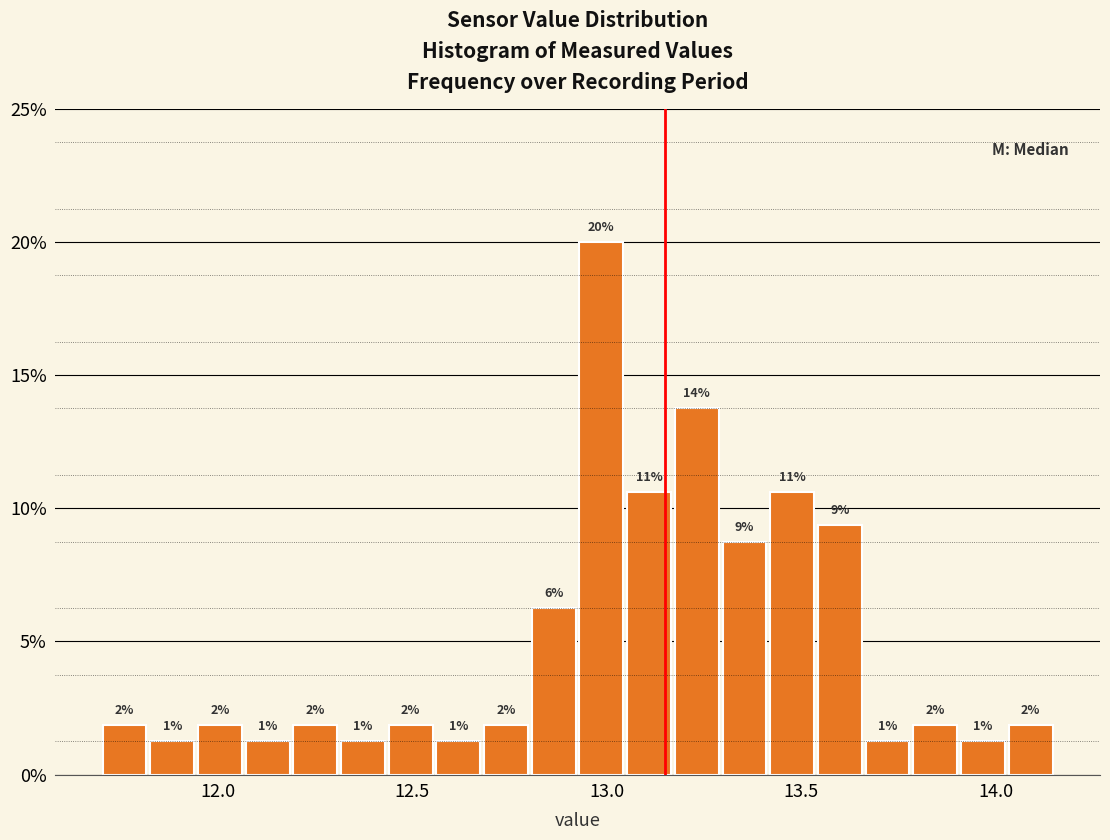

Read against the x-axis, roughly where is the centre of the tallest bar?

13.00